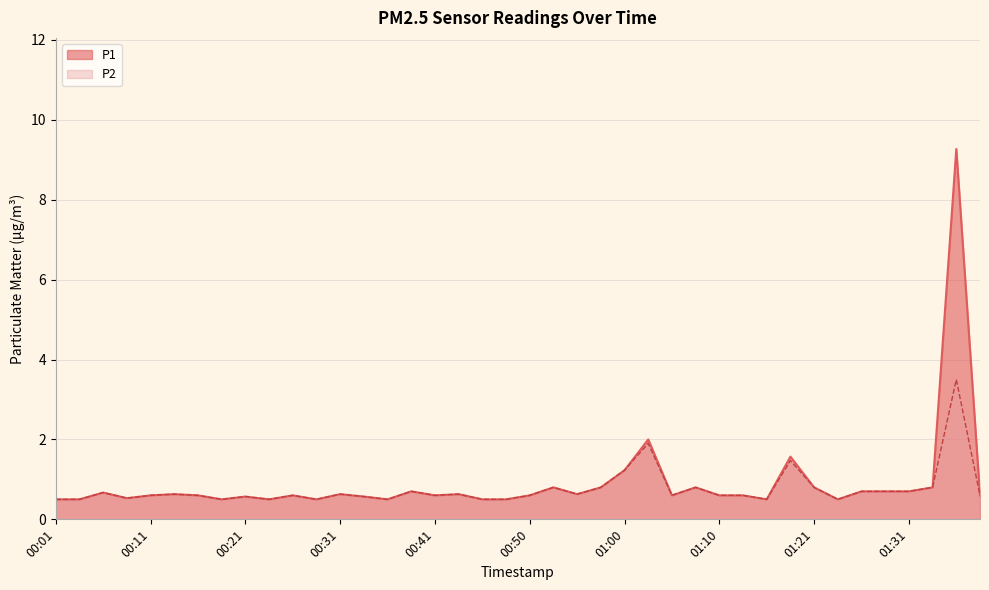

What is the sum of the P2 values at 01:33 and 01:13?

1.4